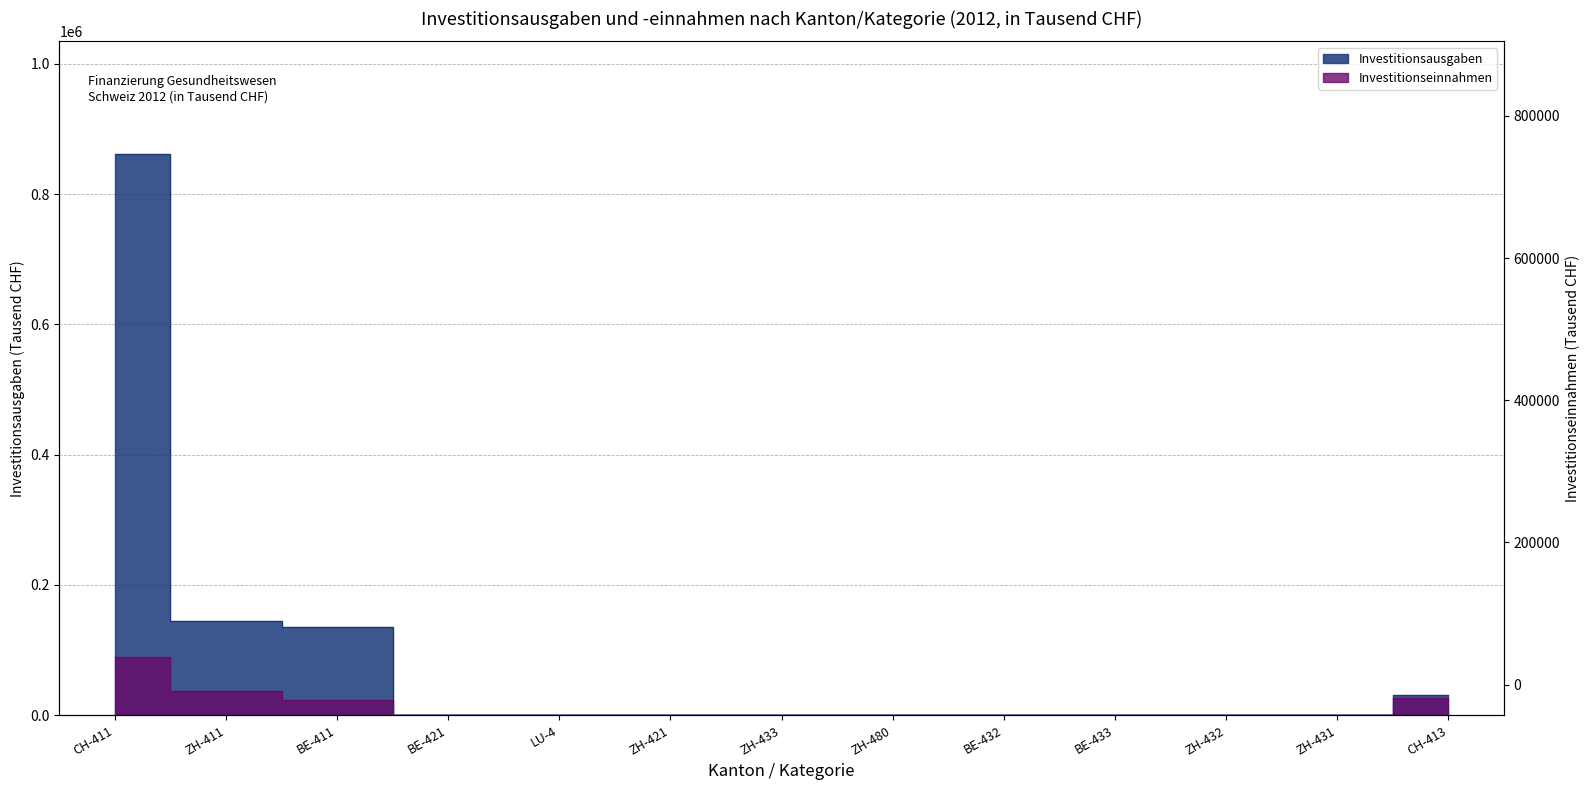

What is the sum of the Investitionseinnahmen values at CH-411 and CH-413?

116227.0